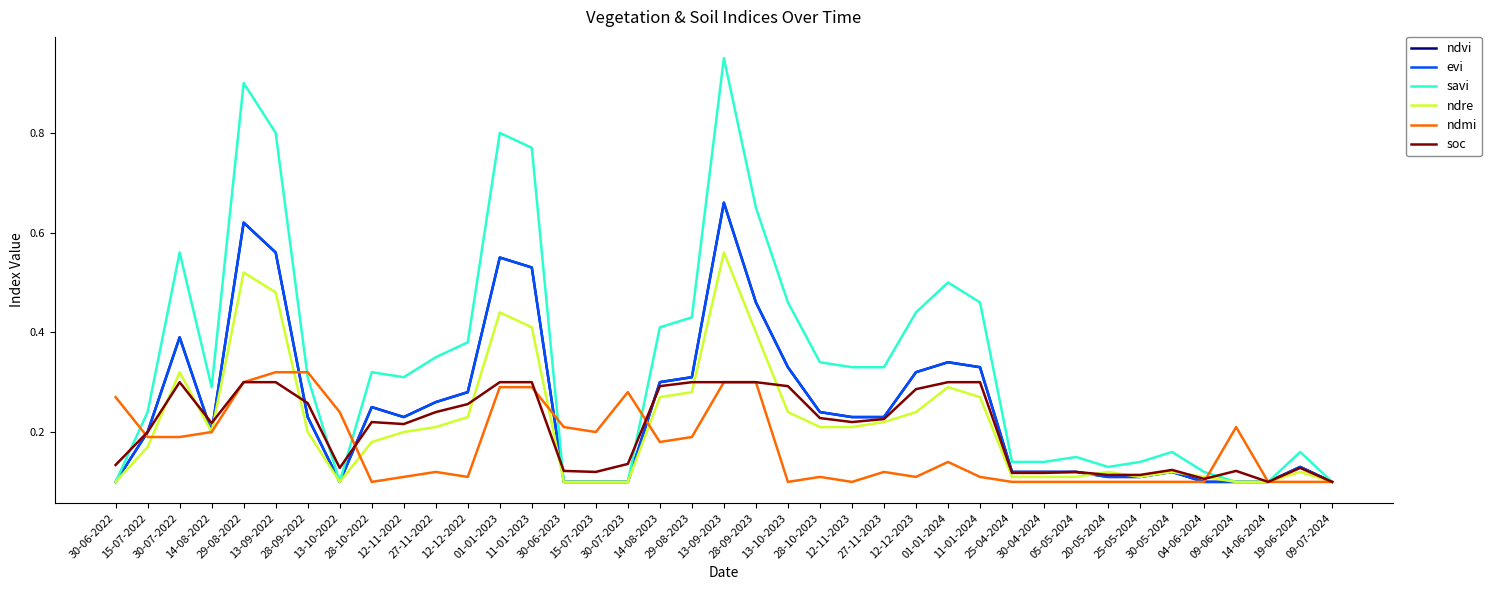

What is the greatest value displayed?

0.9